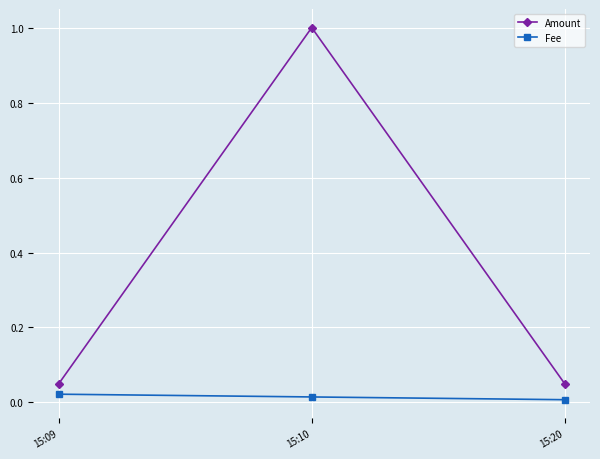

What is the value of the Amount point at the 2nd from the left?

1.0